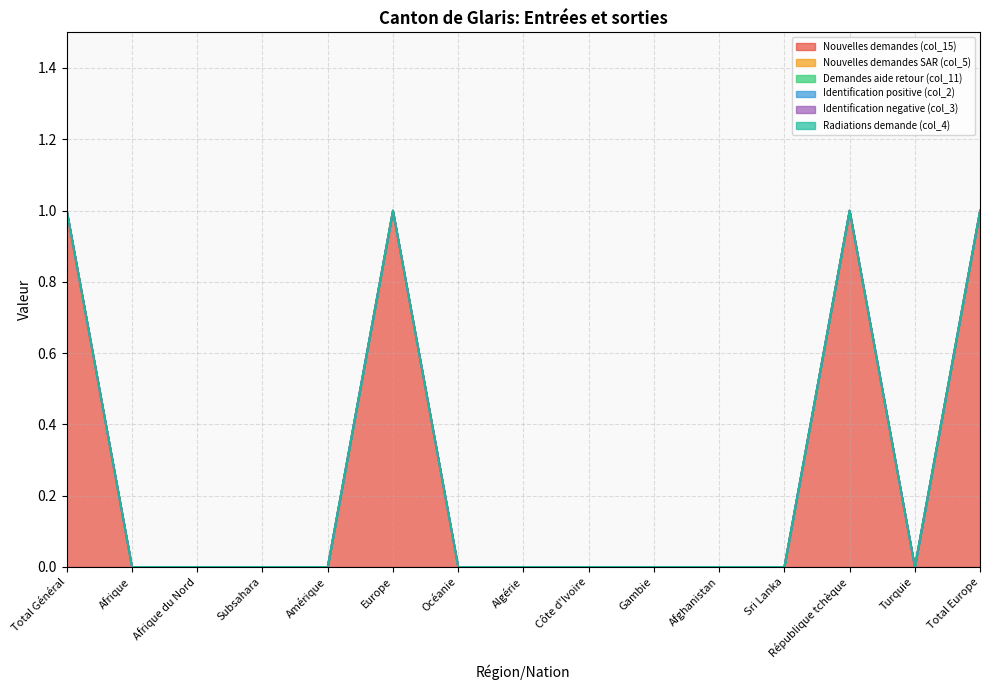

Rank the categories by Nouvelles demandes (col_15) value from lowest to highest.

Afrique, Afrique du Nord, Subsahara, Amérique, Océanie, Algérie, Côte d'Ivoire, Gambie, Afghanistan, Sri Lanka, Turquie, Total Général, Europe, République tchèque, Total Europe